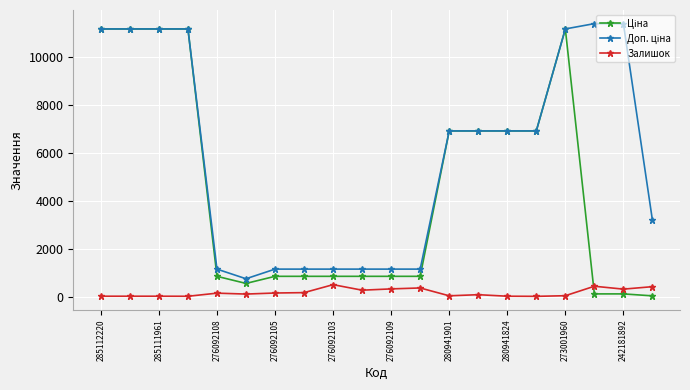

What is the maximum value for Залишок?

500.0